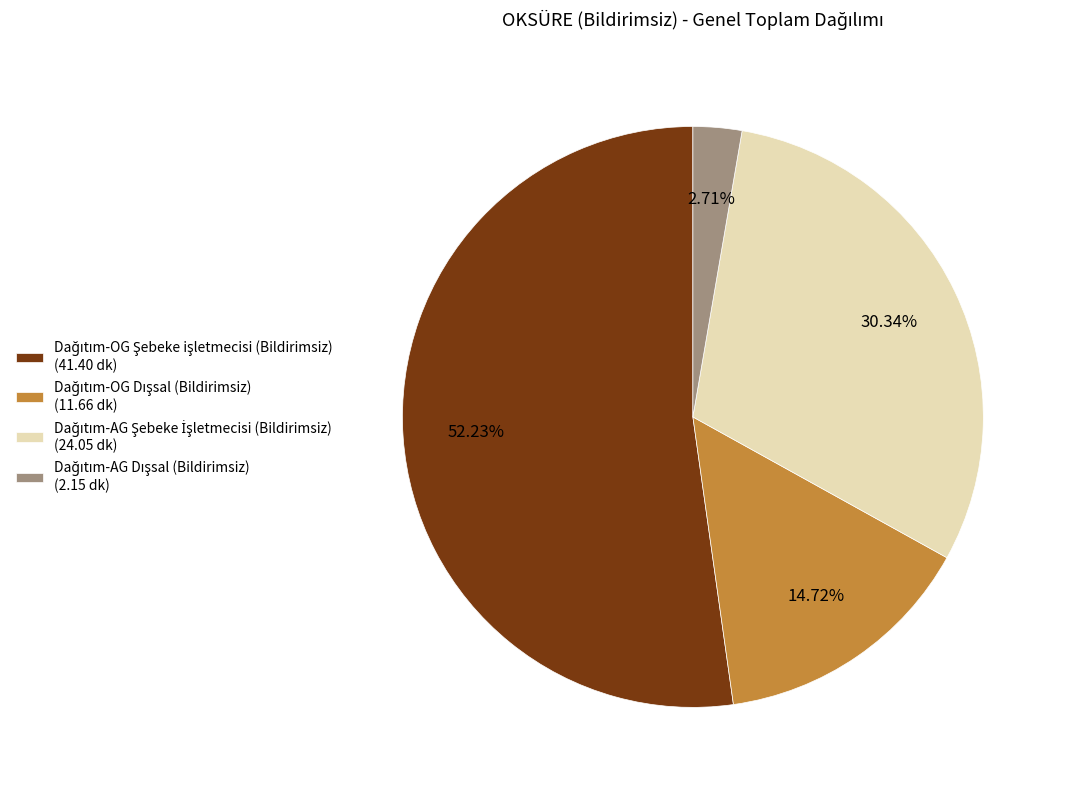

Does any single category account for the majority?

Yes